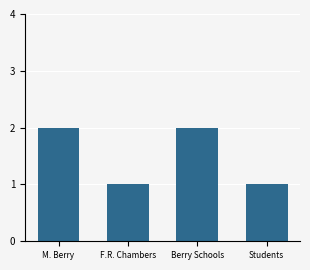

What is the label of the 2nd bar from the right?

Berry Schools